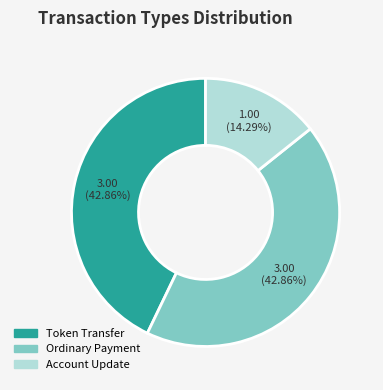

To the nearest percent, what percentage of the pie is Account Update?

14%